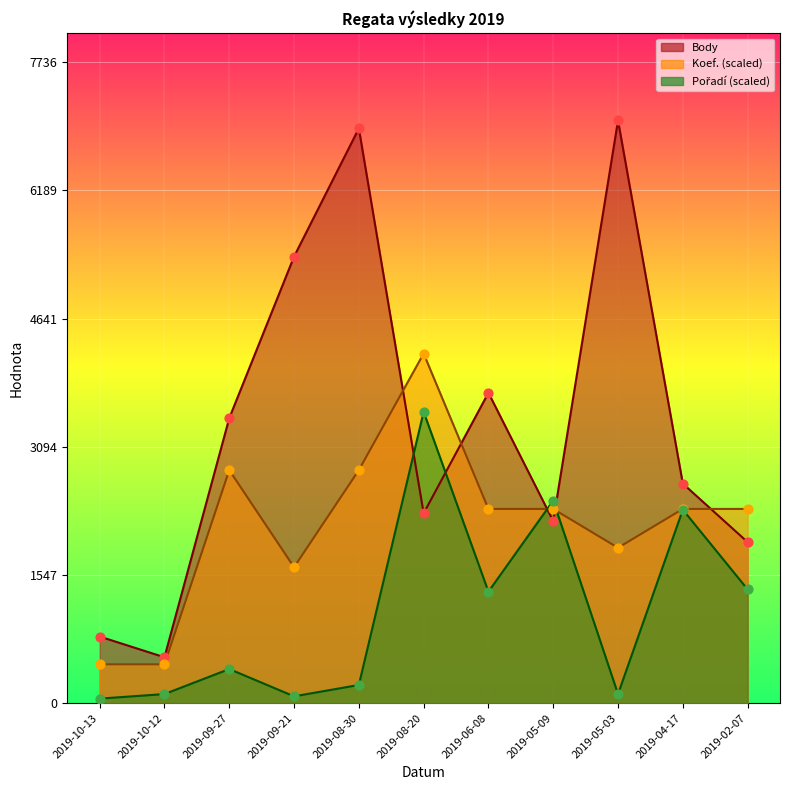

Is the value of Pořadí at 2019-10-12 greater than the value of Body at 2019-04-17?

No